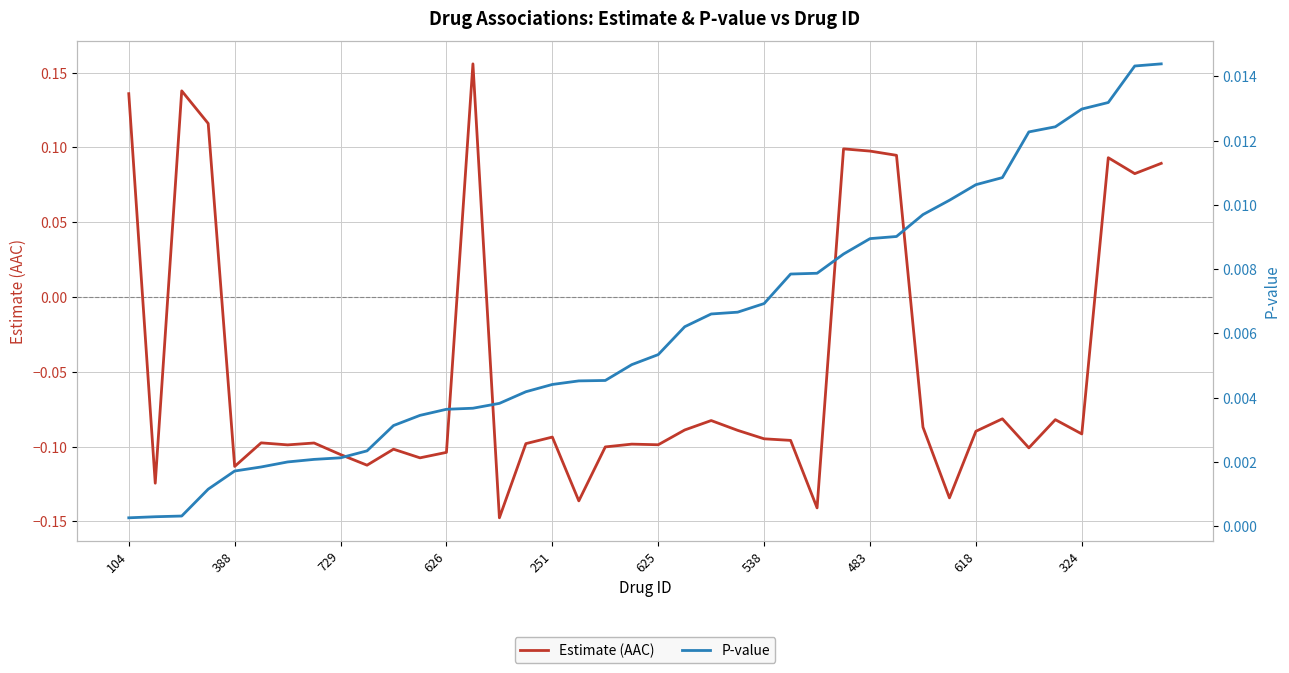

At how many categories does at least one series exceed 0?

40